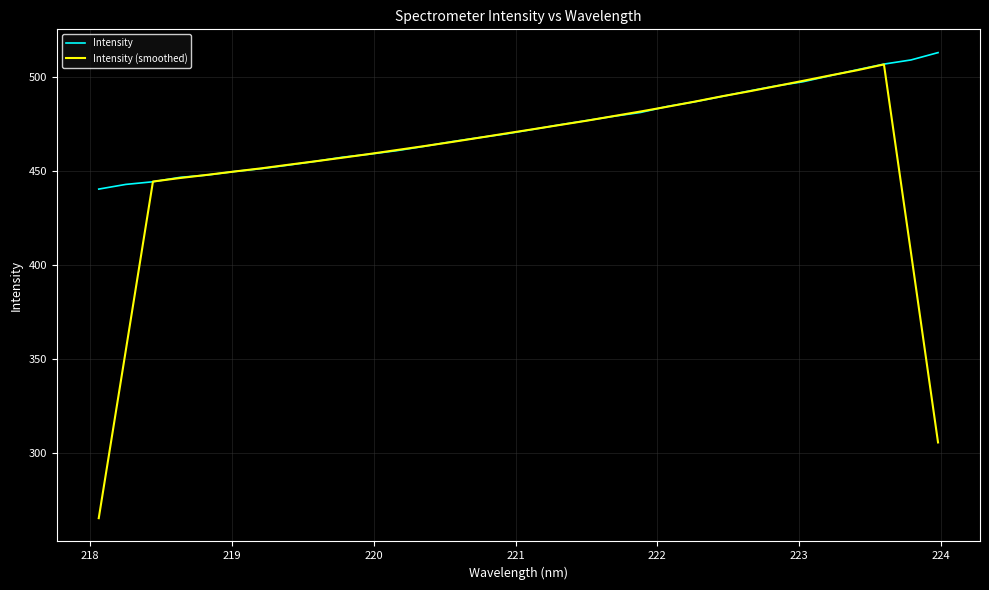

List the series in order of their overall mean, lowest first.

Intensity (smoothed), Intensity